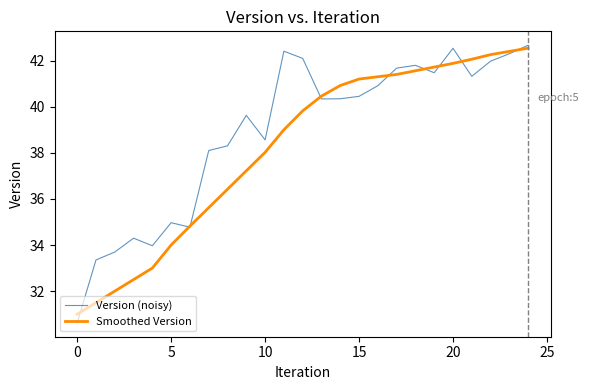

What is the highest value of the Version (noisy) series?

42.7